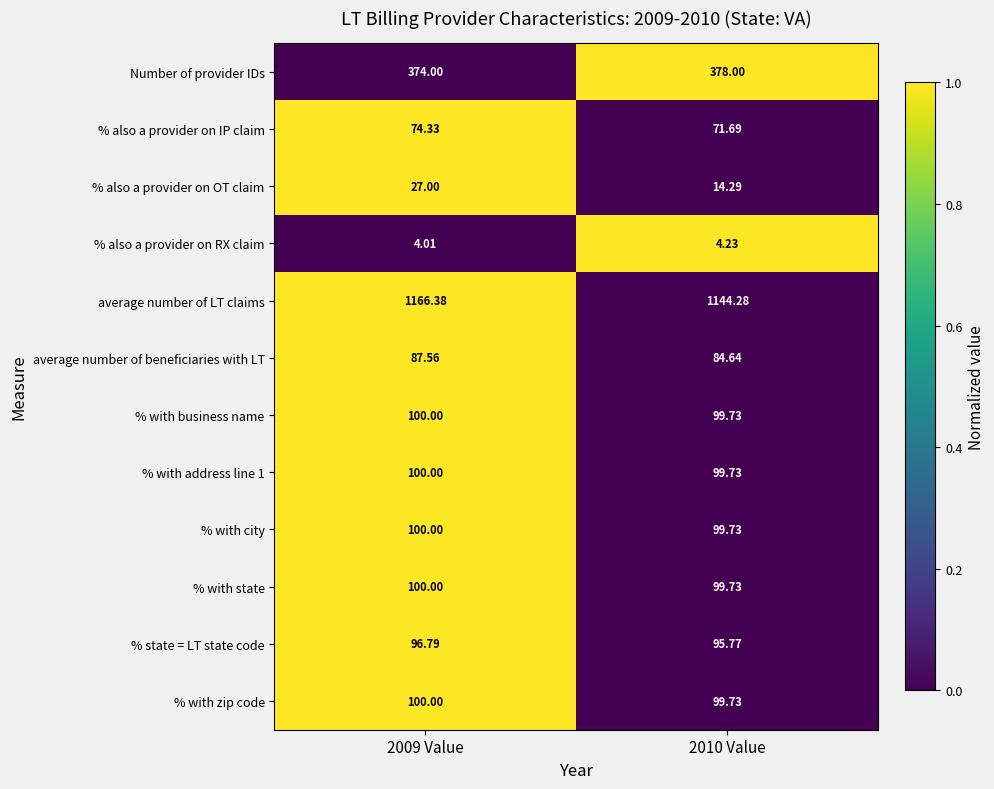

Between 2009 Value and 2010 Value, which series saw the biggest shift?

average number of LT claims